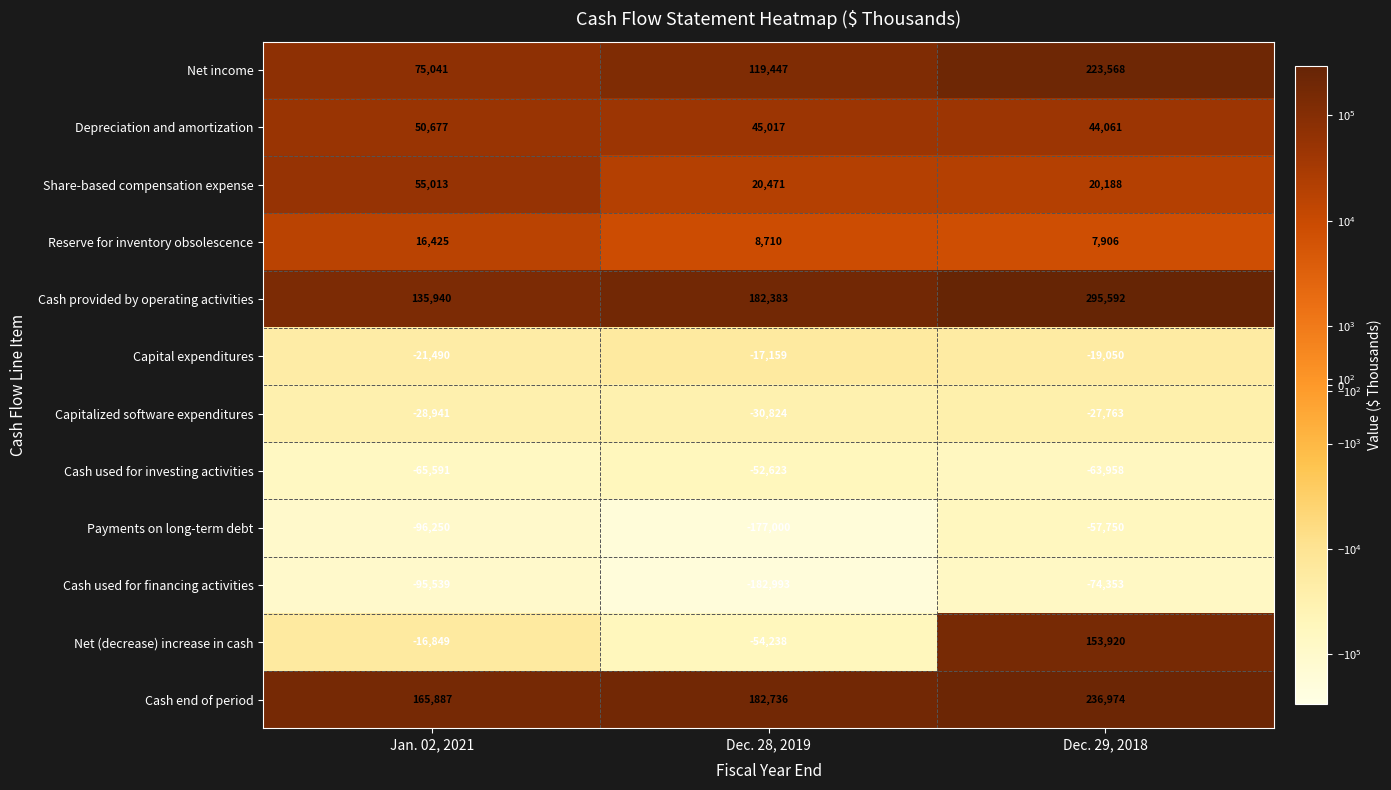

Rank the series by their maximum value, from highest to lowest.

Cash provided by operating activities, Cash end of period, Net income, Net (decrease) increase in cash, Share-based compensation expense, Depreciation and amortization, Reserve for inventory obsolescence, Capital expenditures, Capitalized software expenditures, Cash used for investing activities, Payments on long-term debt, Cash used for financing activities